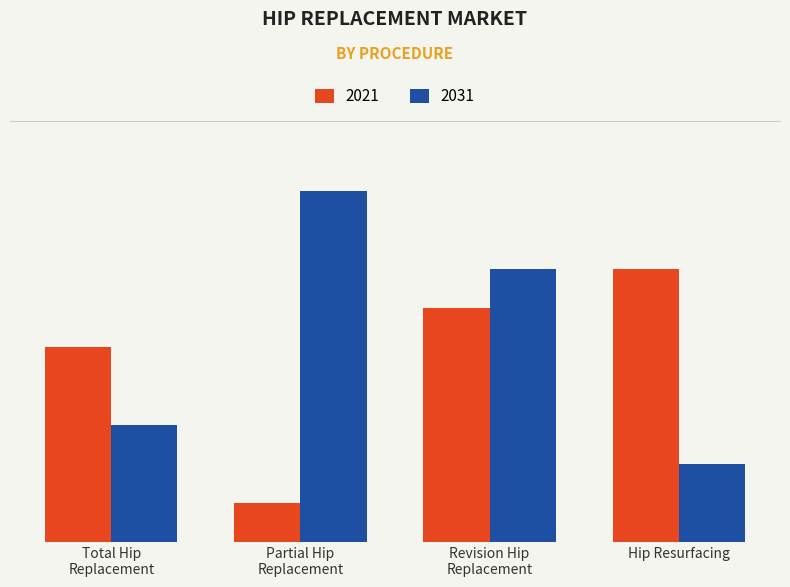

What are all the series names shown in the legend?

2021, 2031